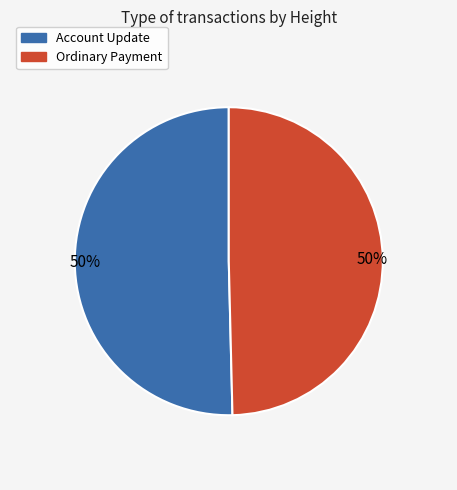

How many segments does this pie chart have?

2